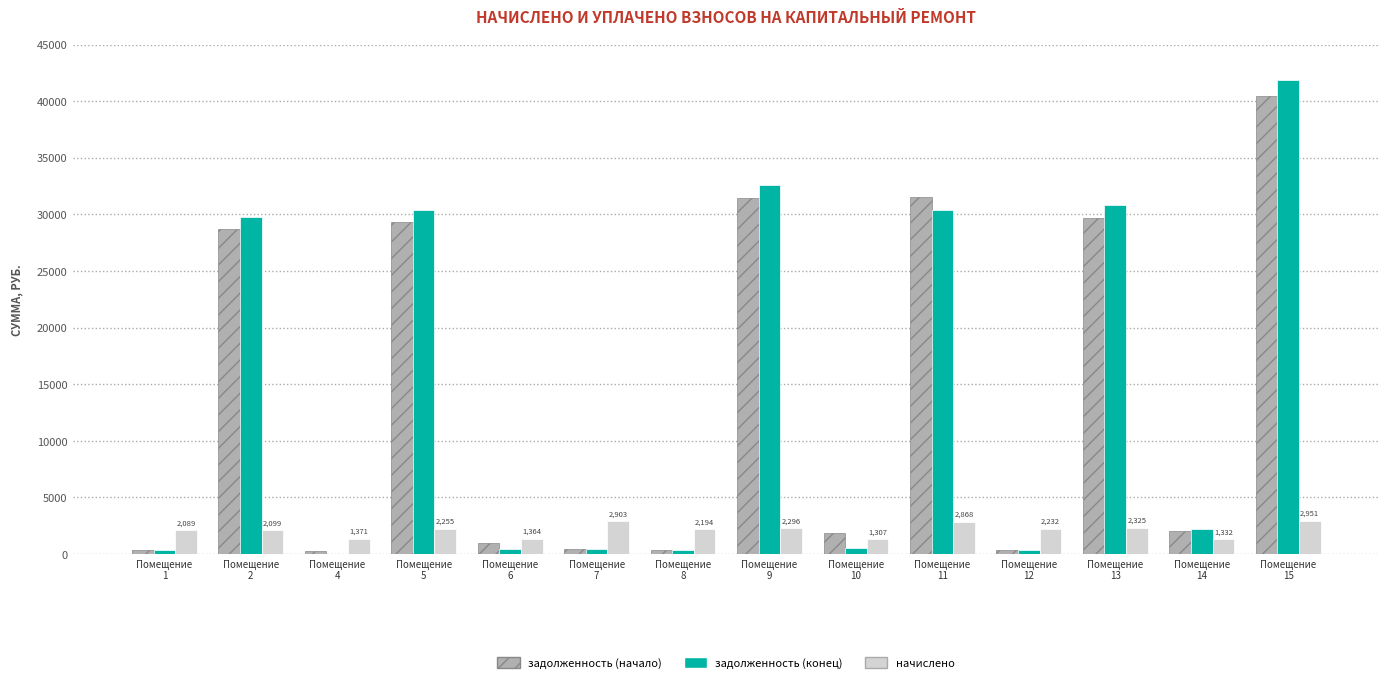

What are all the series names shown in the legend?

задолженность (начало), задолженность (конец), начислено